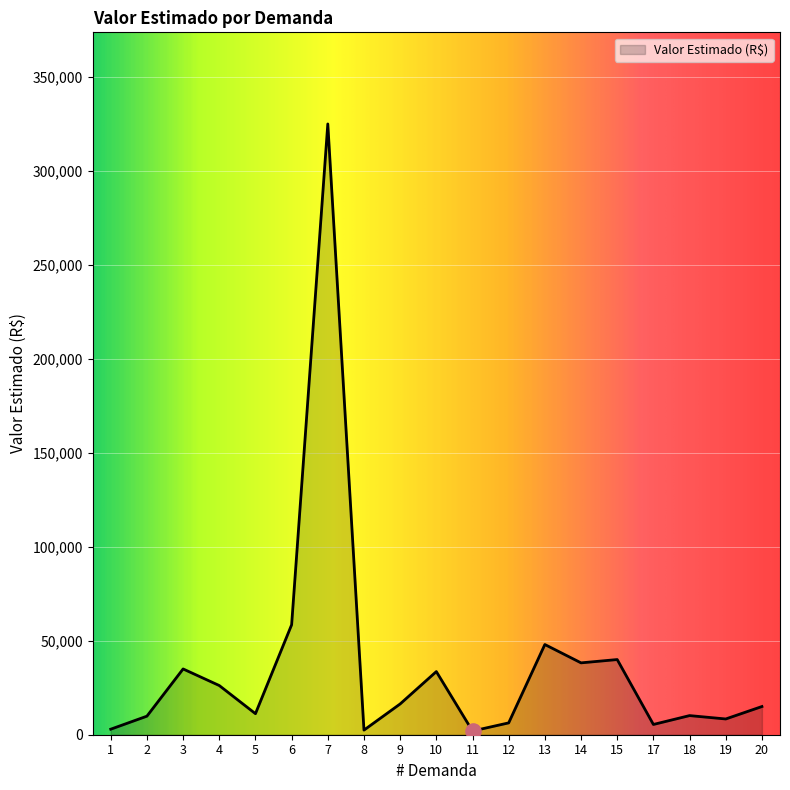

What is the change in value from 1 to 7?

+322060.0